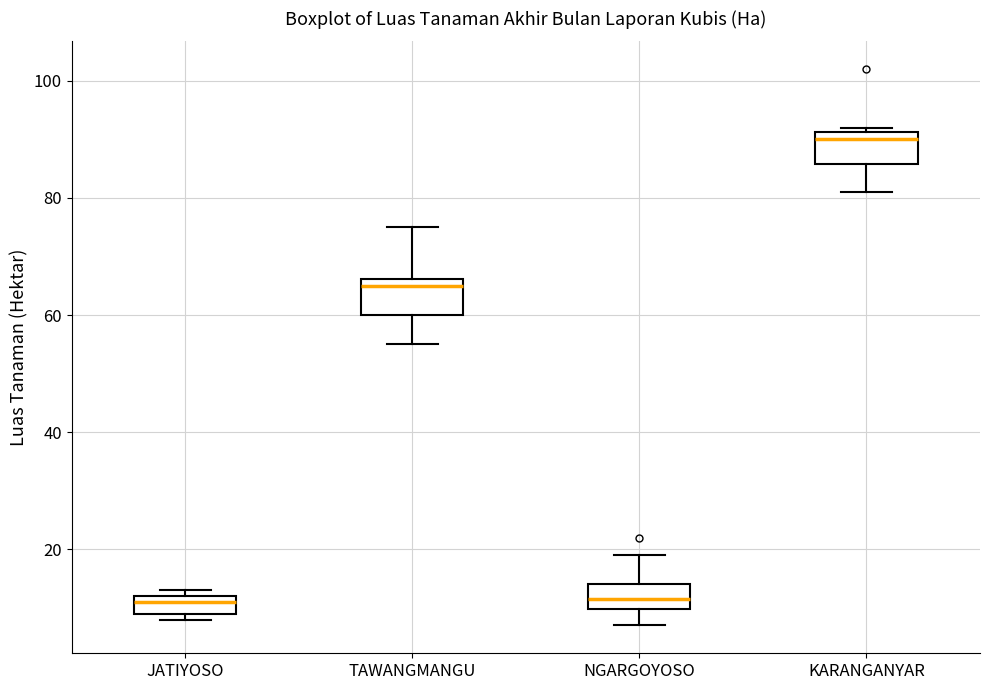

Reading left to right, transcribe this box plot: for each box, give where its median line is, the range the box spans, and where its two whiskers end, as read against the y-axis. The values are not printed on the chart, so give them approximately, as read against the axis.

JATIYOSO: median 12 (just below the box's upper edge), box 10 to 12, whiskers 8 to 14
TAWANGMANGU: median 66 (just below the box's upper edge), box 60 to 66, whiskers 56 to 76
NGARGOYOSO: median 12, box 10 to 14, whiskers 8 to 20
KARANGANYAR: median 90, box 86 to 92, whiskers 82 to 92 (just above the box's upper edge)